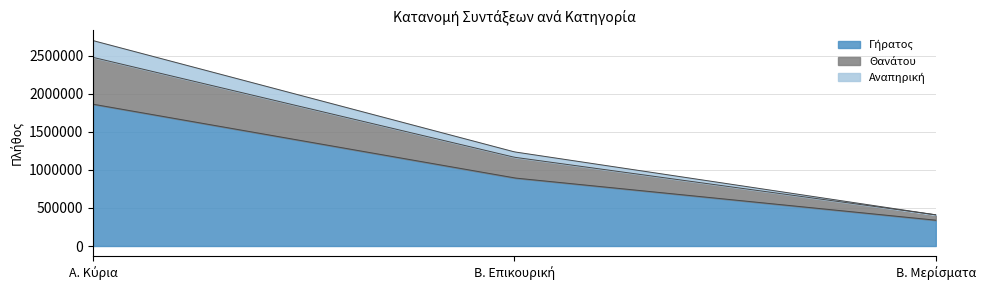

At how many categories does at least one series exceed 1675863?

1